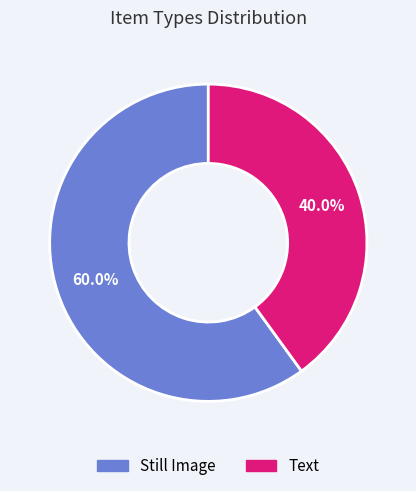

Is there a majority slice in this chart?

Yes